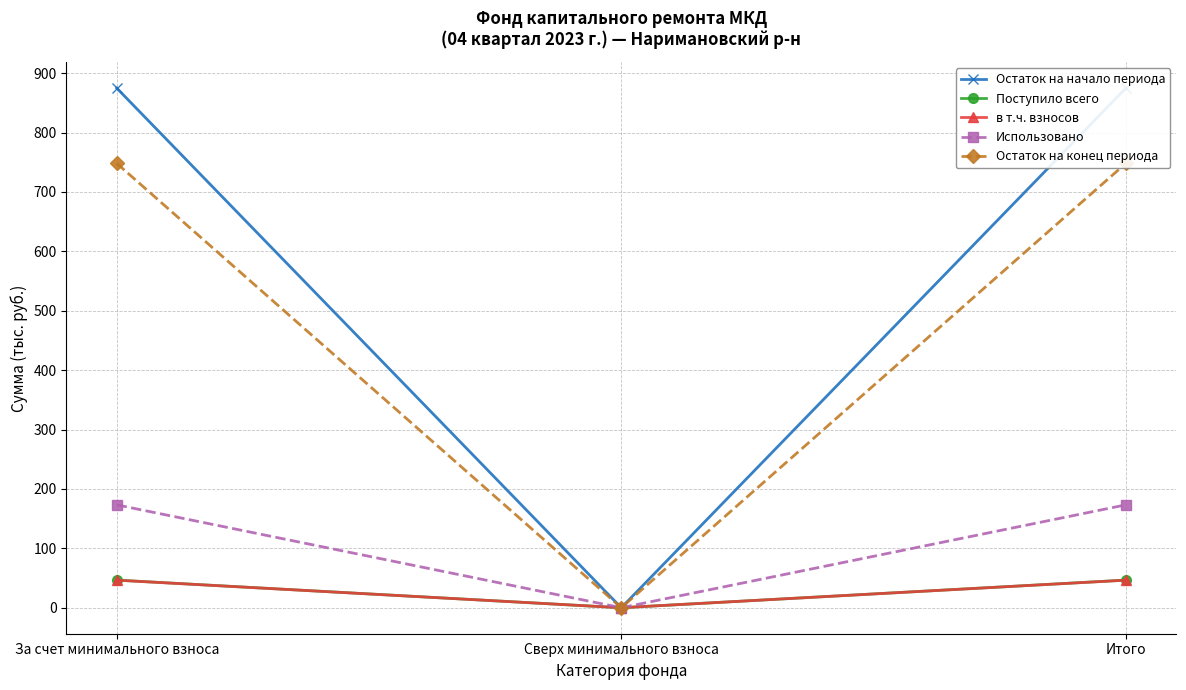

What are all the series names shown in the legend?

Остаток на начало периода, Поступило всего, в т.ч. взносов, Использовано, Остаток на конец периода